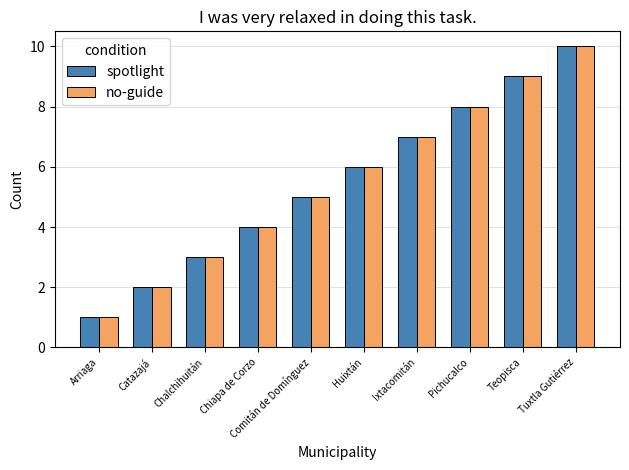

Reading left to right, what are all the values shown in this chart?

spotlight: 1	2	3	4	5	6	7	8	9	10
no-guide: 1	2	3	4	5	6	7	8	9	10